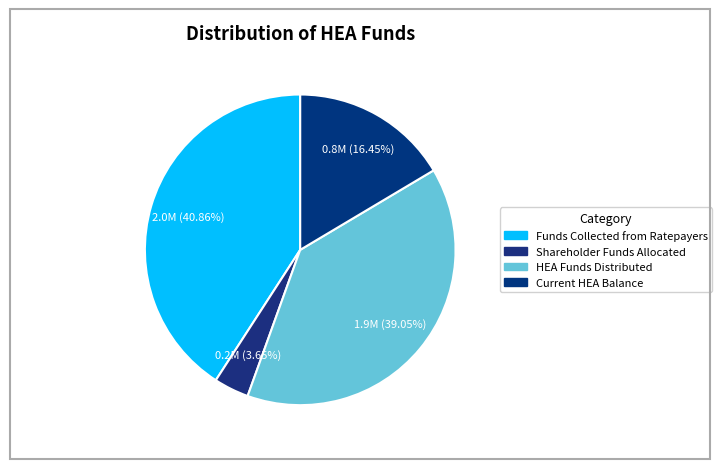

Does Current HEA Balance account for over 50% of the chart?

No